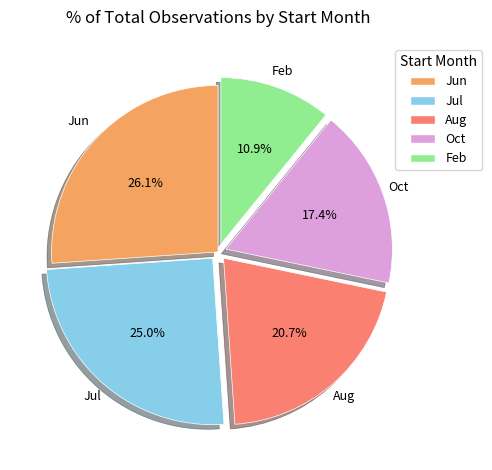

Is there a majority slice in this chart?

No